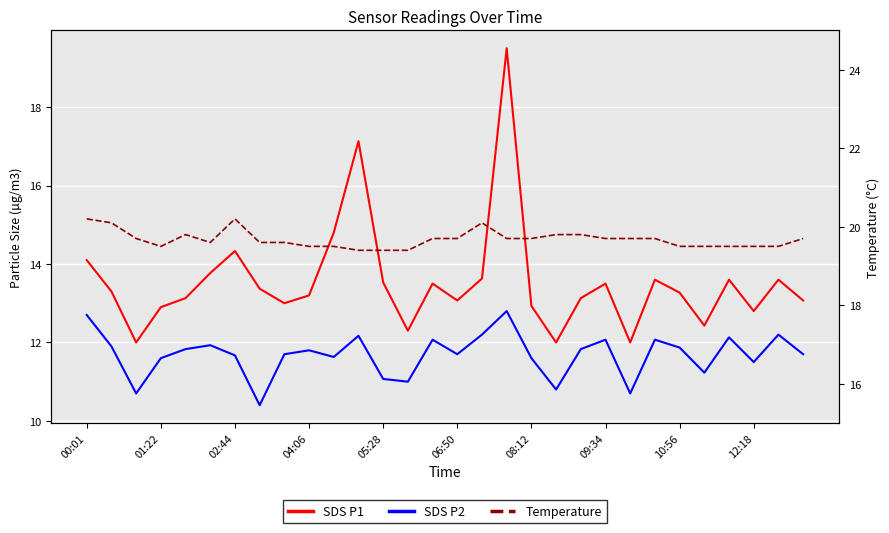

What is the difference between the Temperature values at 05:28 and 09:34?

0.2